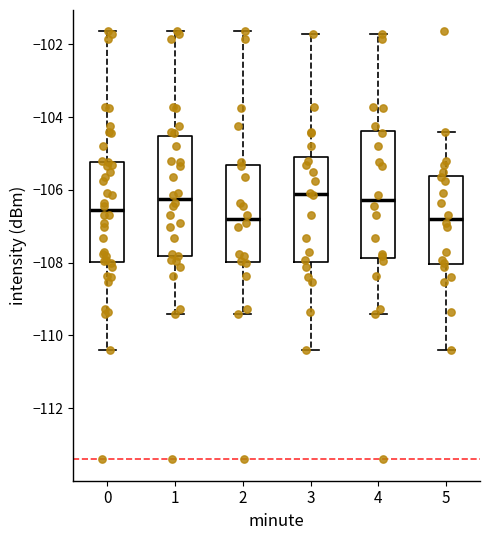

Where is the lower edge of the box at x = 3 on the y-axis? The values are not printed on the chart, so give them approximately, as read against the axis.

-108.0